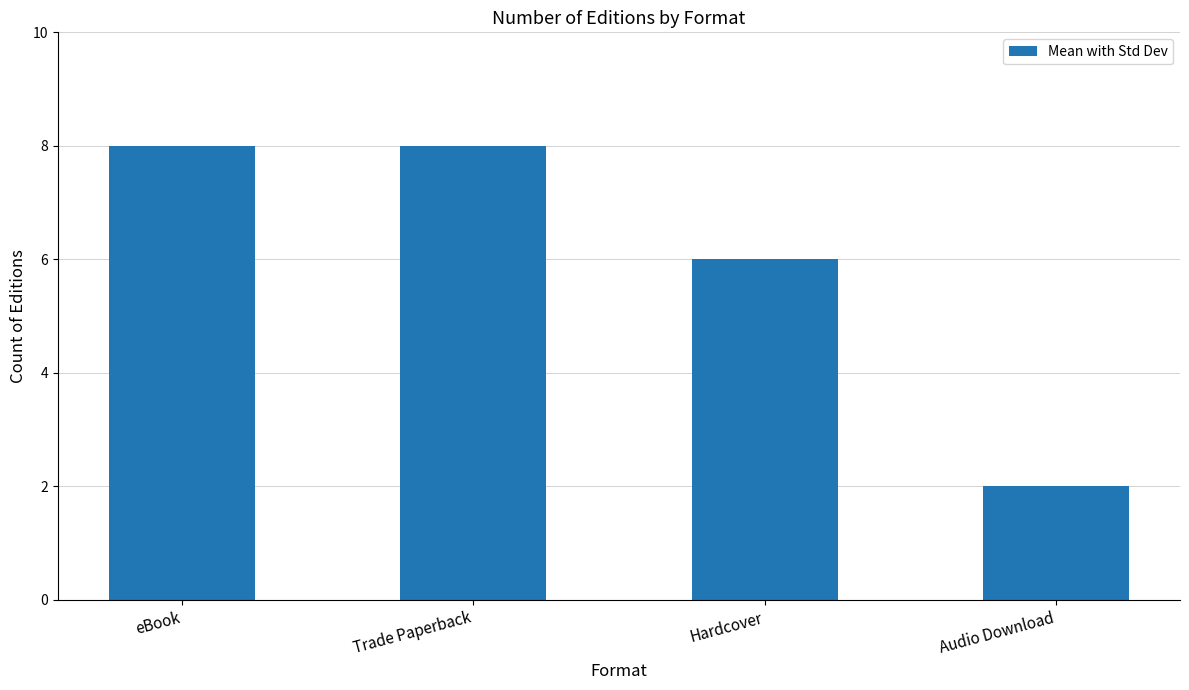

What is the greatest value displayed?

8